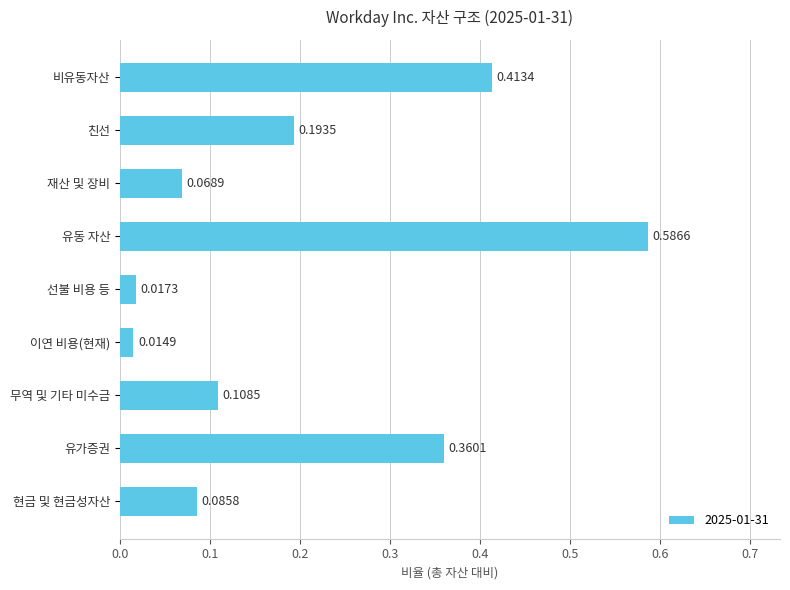

At which label is the value closest to 0?

이연 비용(현재)